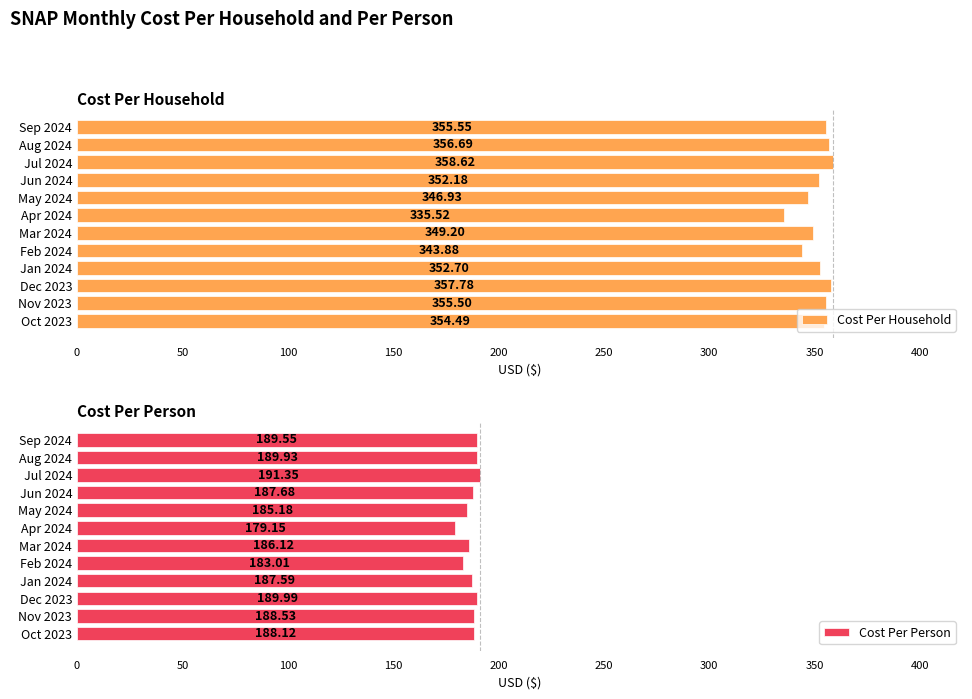

How many bars are there in each group?

2